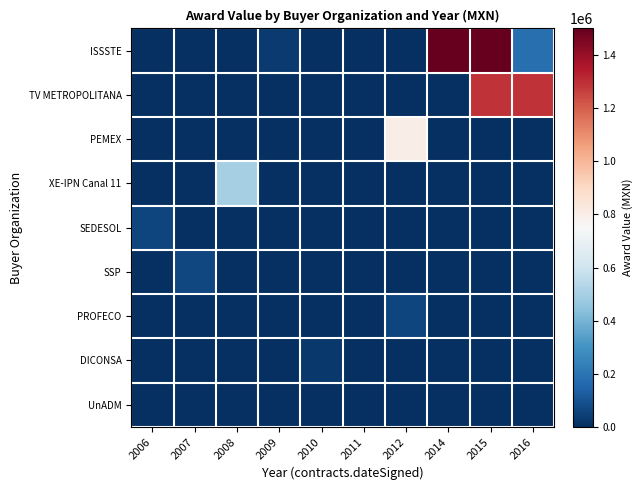

How many data points does each series have?

10